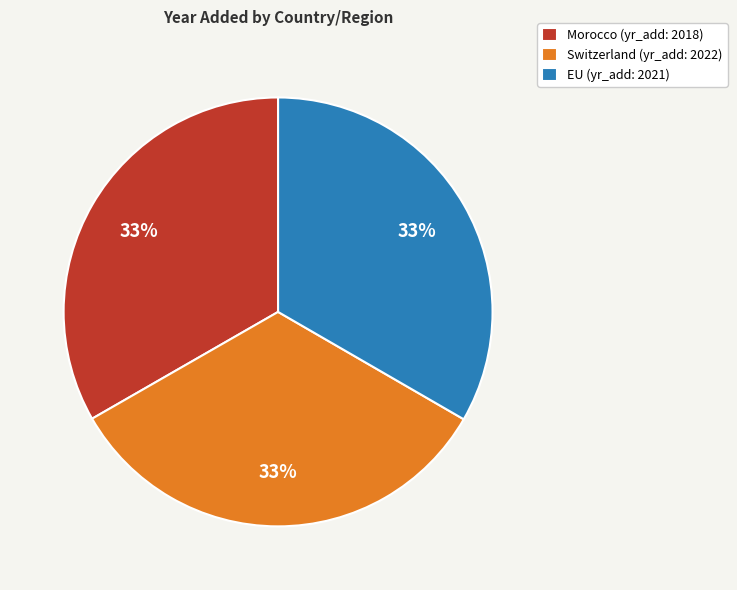

Is the sum of Morocco (yr_add: 2018) and EU (yr_add: 2021) greater than half?

Yes